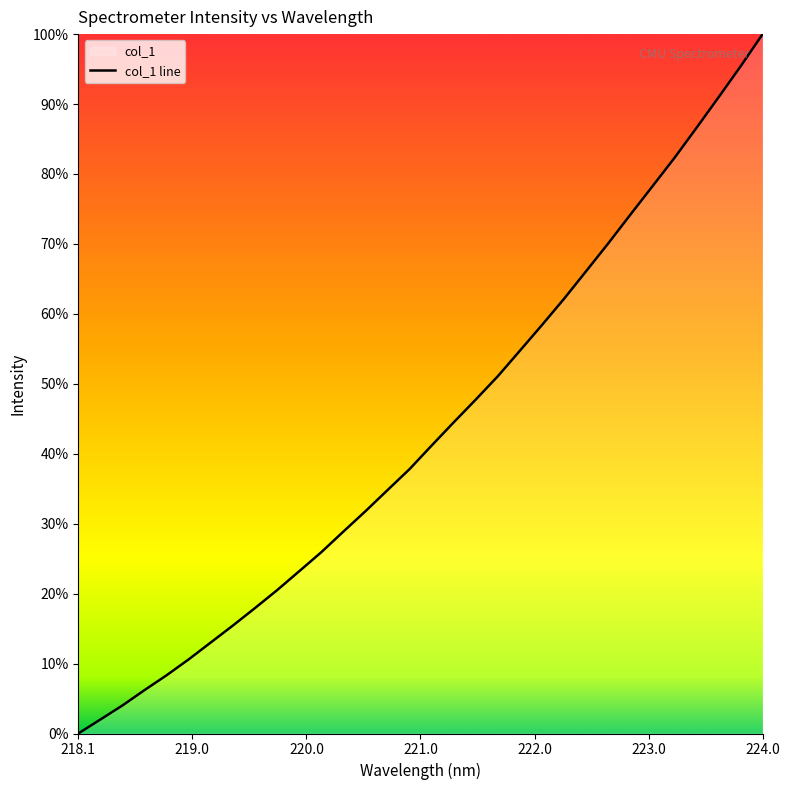

True or false: there are more than 0 points higher than both neighbors.

False